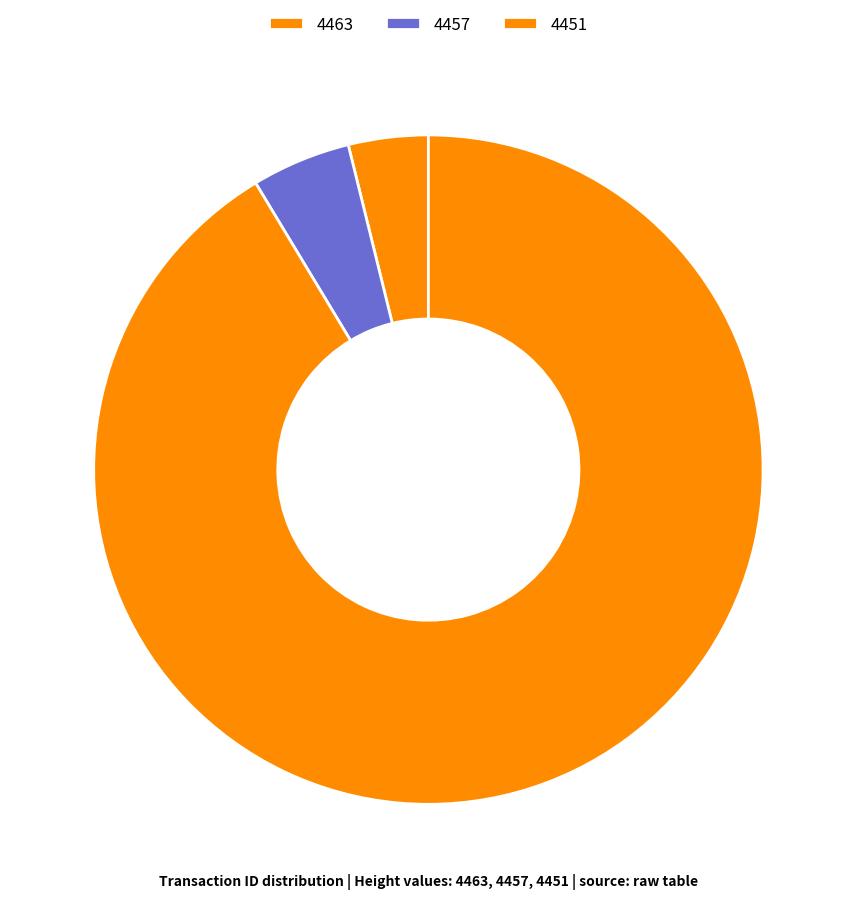

What is the change in value from 4457 to 4451?

+12650458609410822144